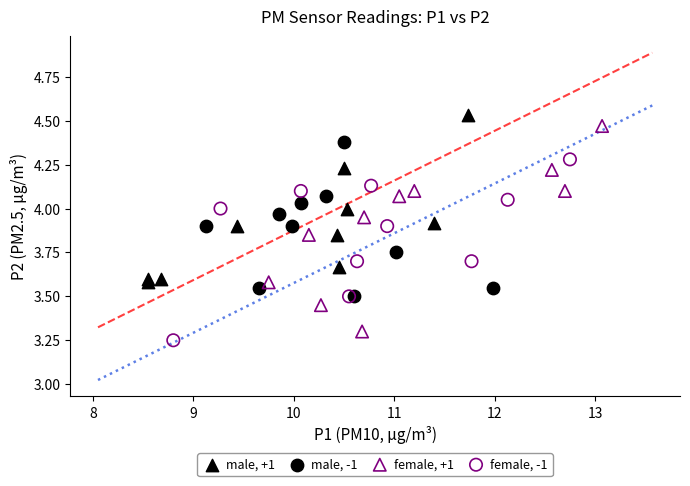

Which series reaches the maximum Y coordinate?

male, +1